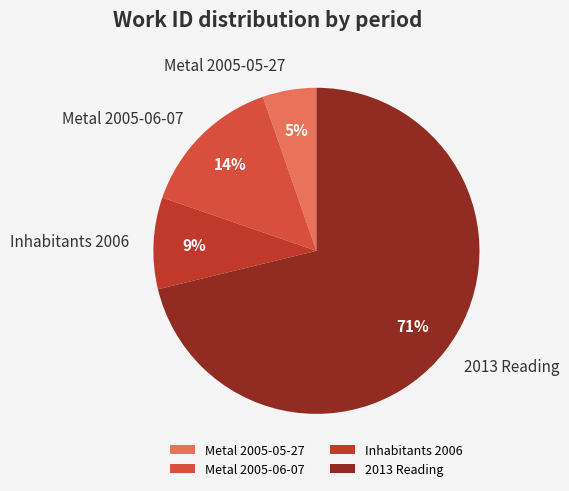

Is there any slice that represents more than half of the pie?

Yes